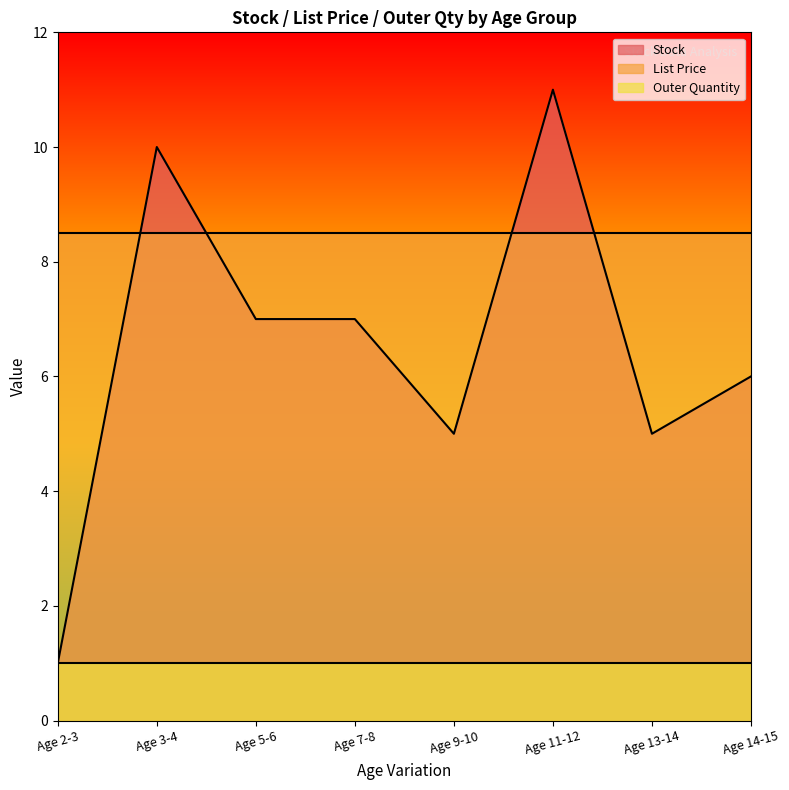

How many lines are shown in the chart?

3